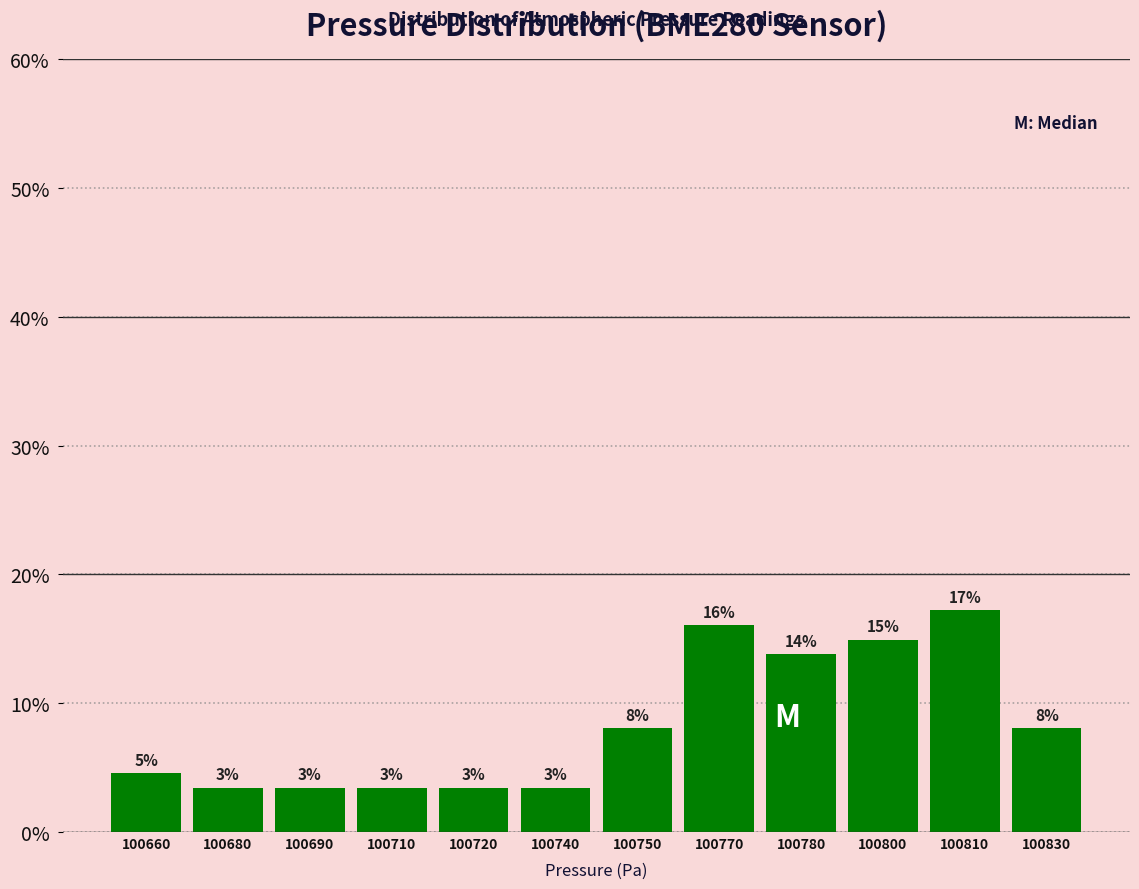

Are the bars horizontal?

No